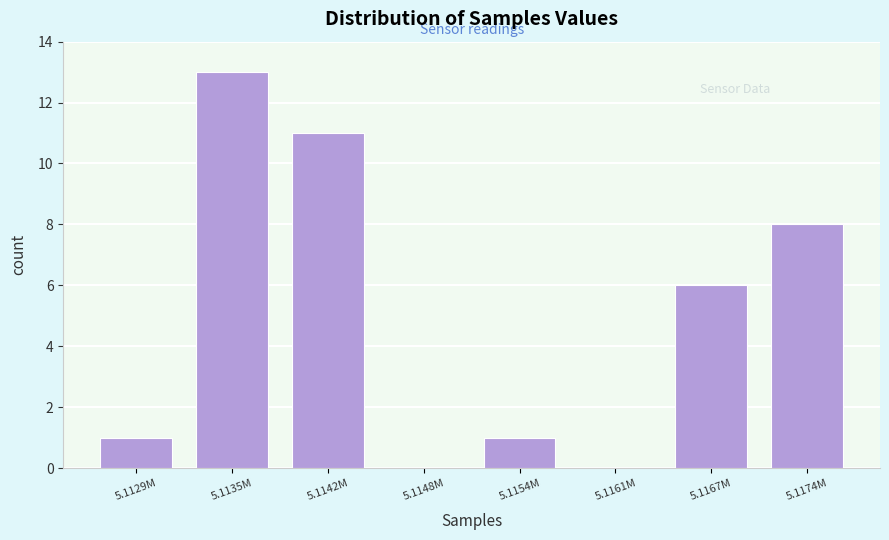

Reading left to right, list all the values displayed in this chart.

5.1129M=1	5.1135M=13	5.1142M=11	5.1148M=0	5.1154M=1	5.1161M=0	5.1167M=6	5.1174M=8